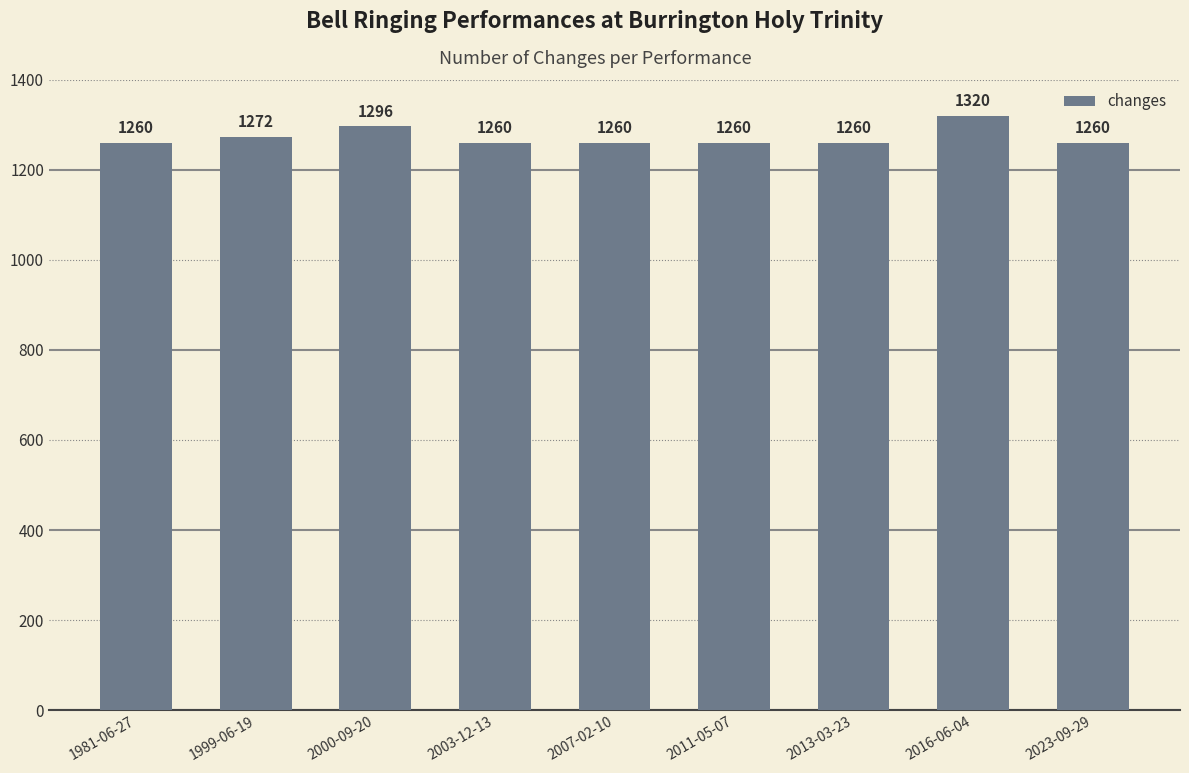

What is the ratio of the value at 2003-12-13 to the value at 2011-05-07?

1.0